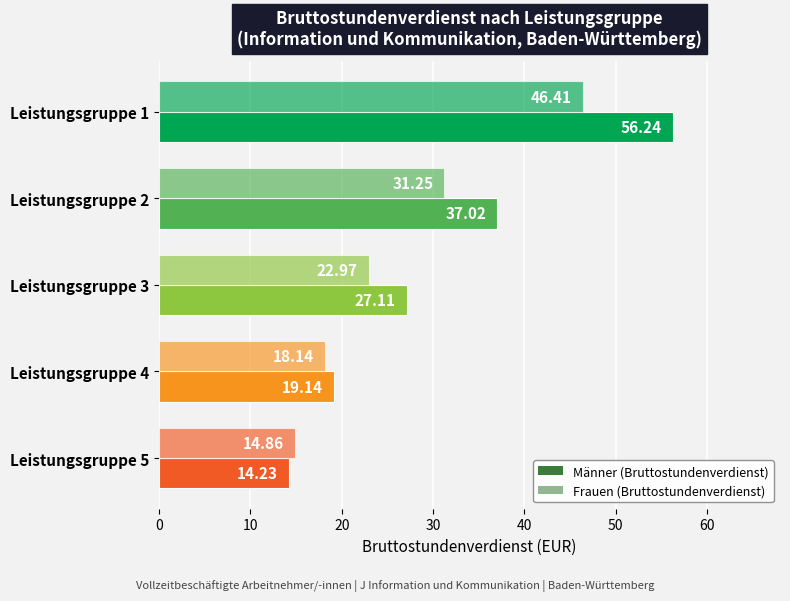

What is the smallest value displayed?

14.2